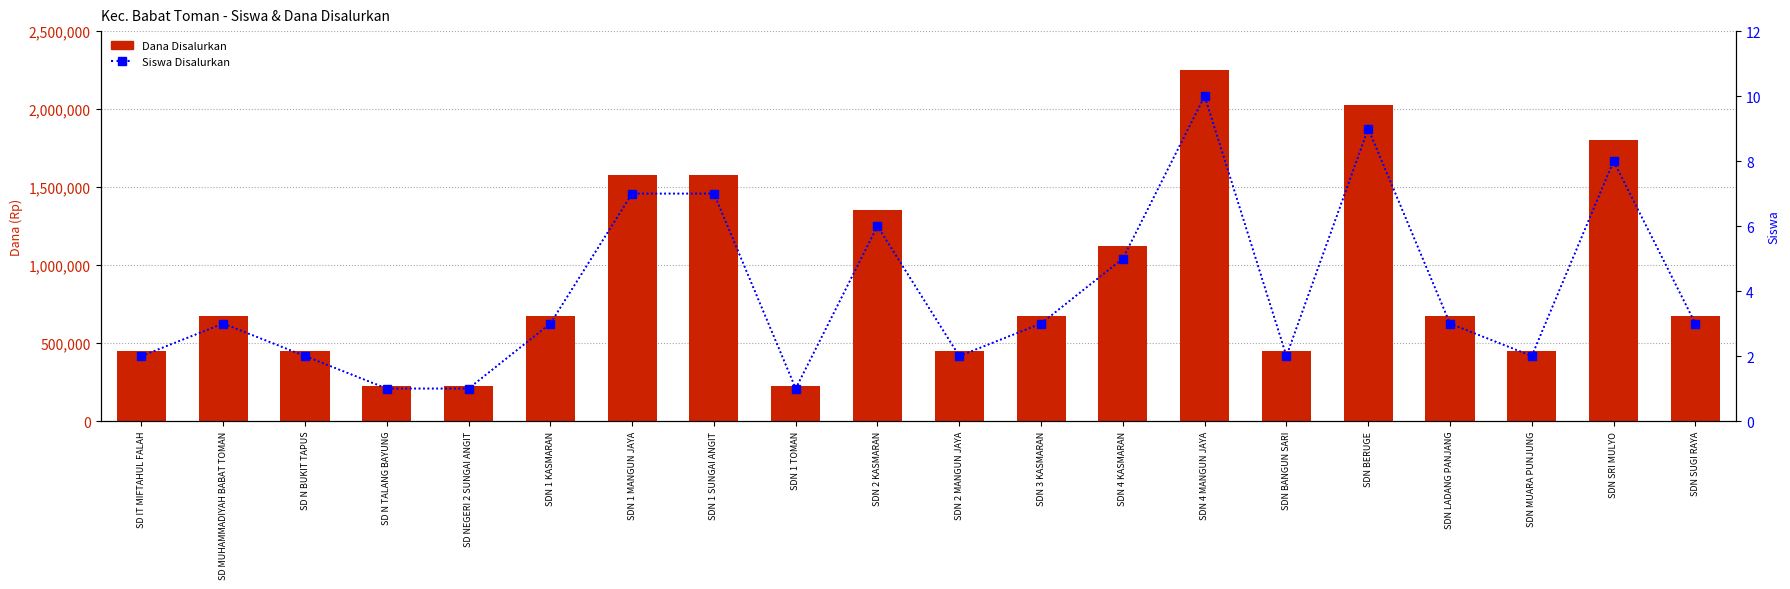

Count the Dana Disalurkan values in the range 450000 to 1575000.

14